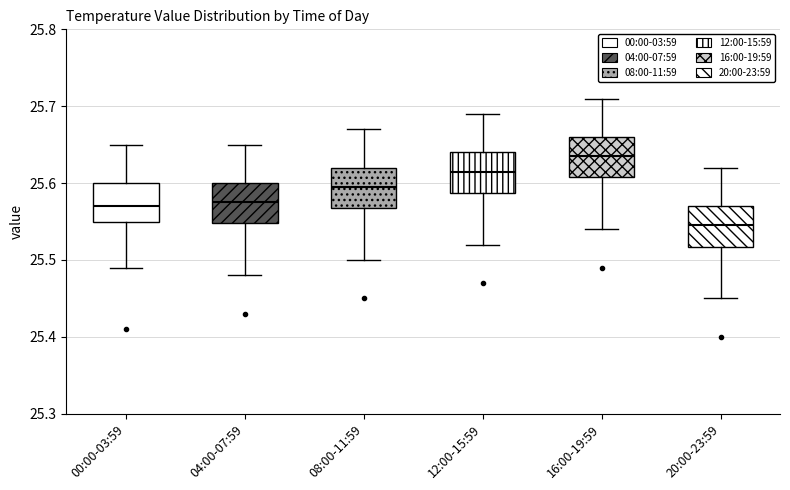

Which box's median line is the highest?

16:00-19:59